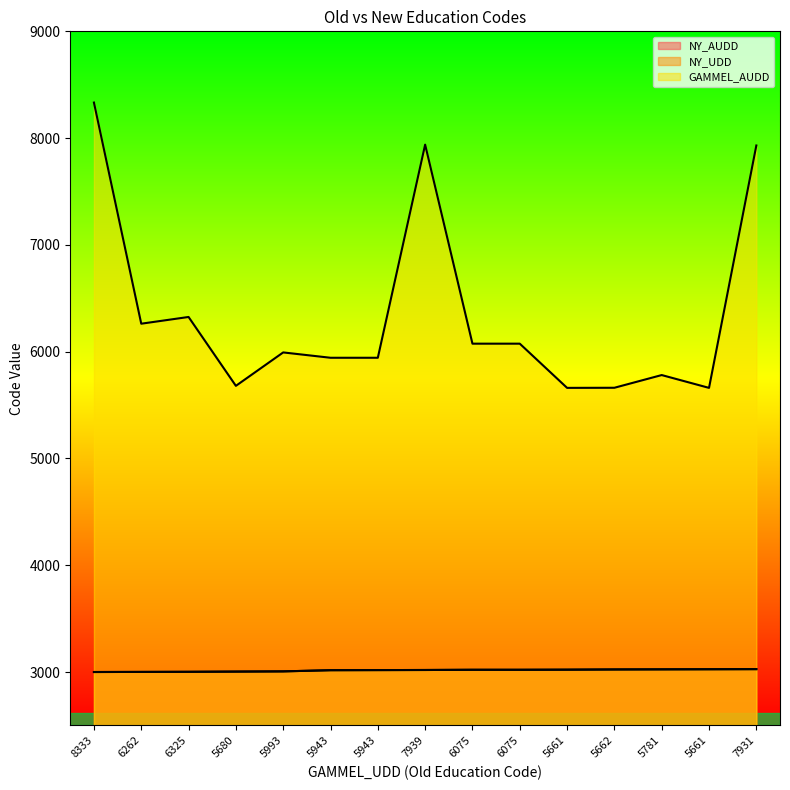

Is it true that GAMMEL_AUDD equals 8333 at 8333?

True